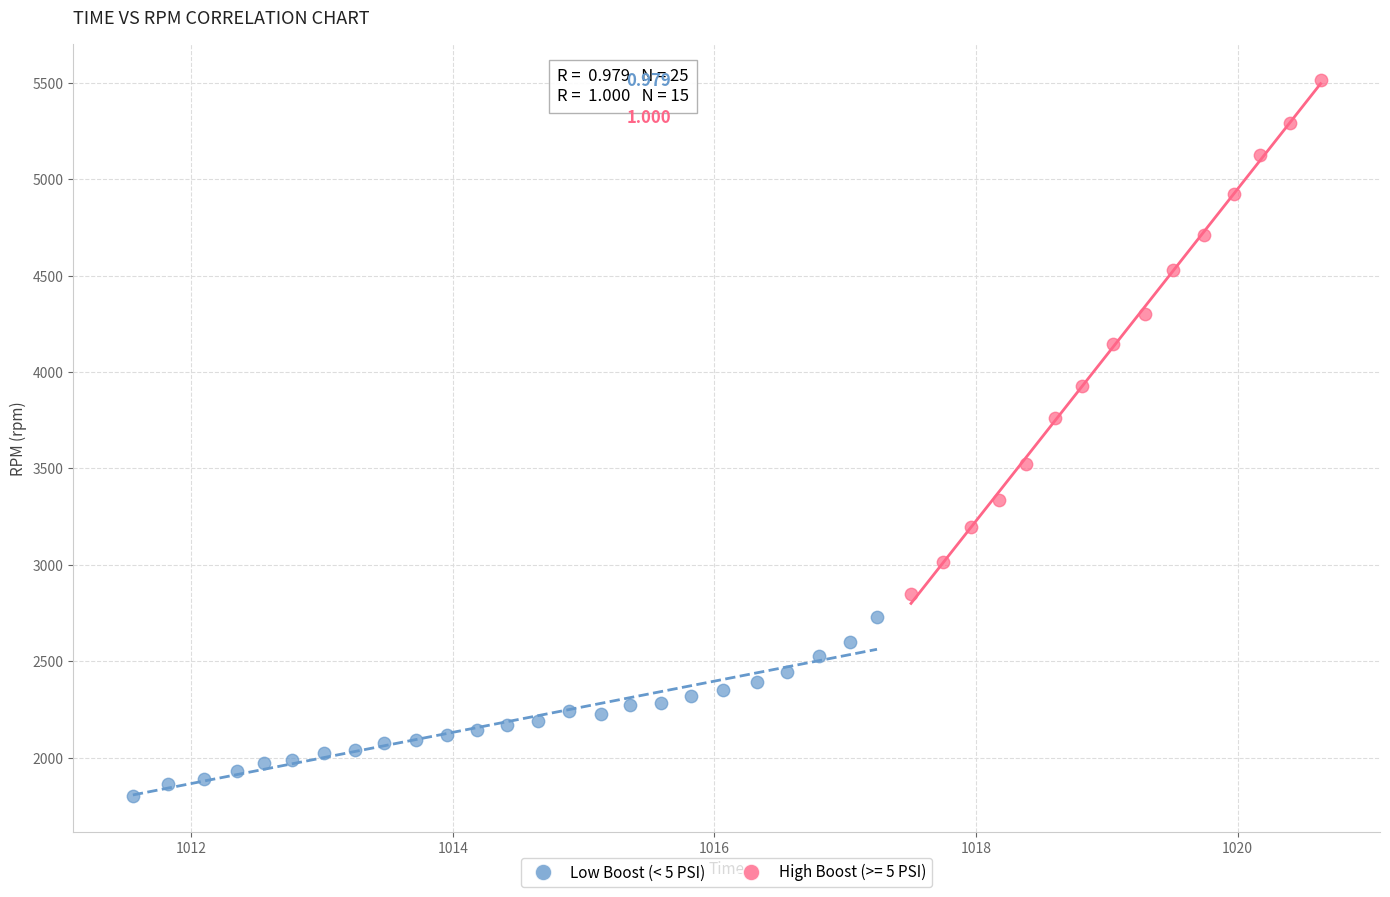

Which series has the widest spread of Y values?

High Boost (>= 5 PSI)